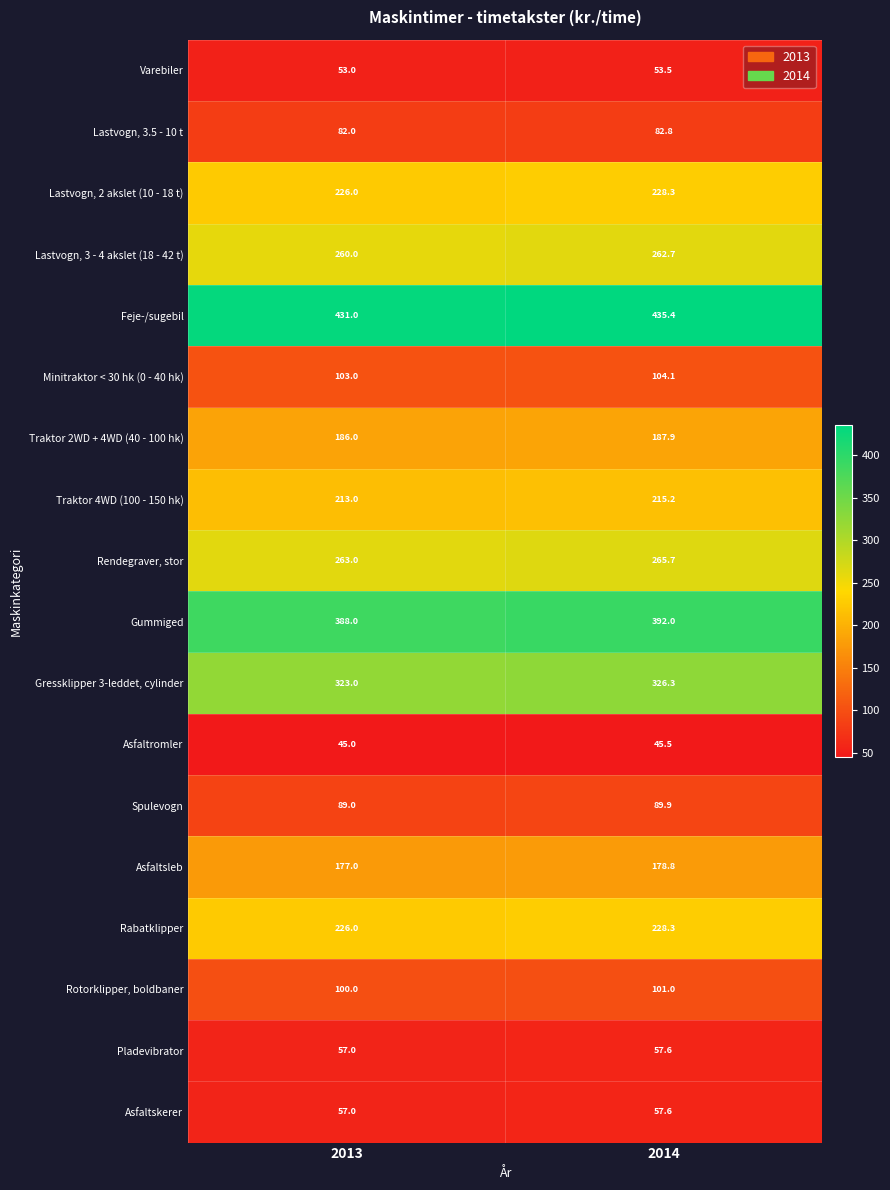

How many categories are shown in the chart?

2